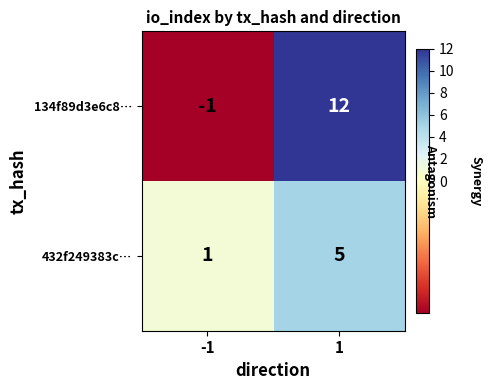

What is the average value of the 432f249383c… series?

3